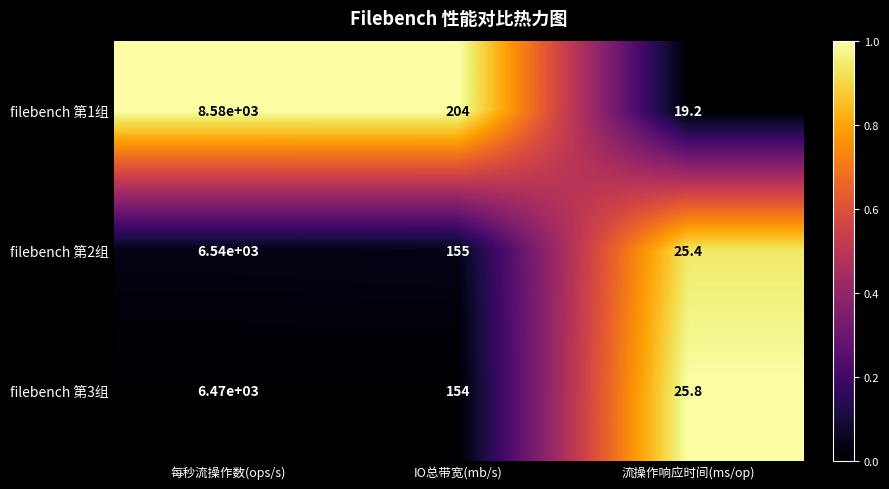

List the series in order of their peak value, lowest first.

filebench 第3组, filebench 第2组, filebench 第1组